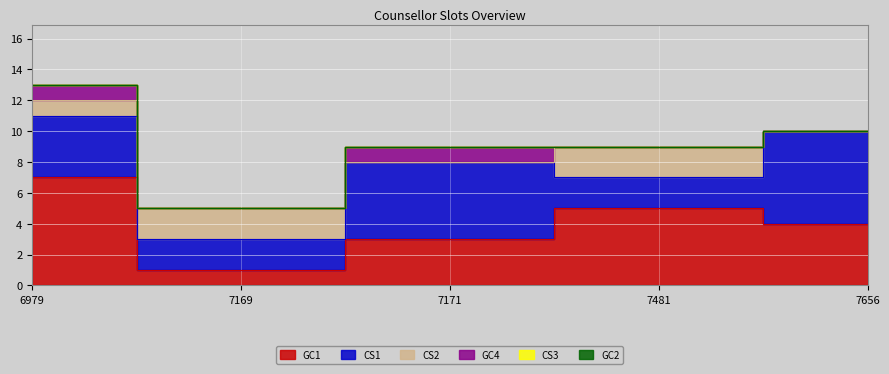

How many interior local peaks does the CS2 series have?

2